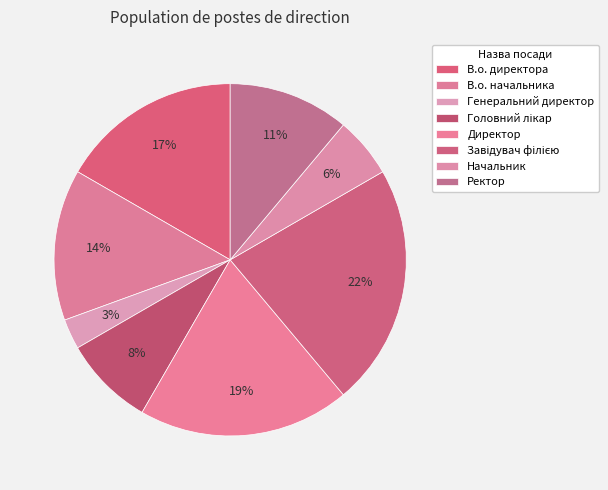

Is there any slice that represents more than half of the pie?

No